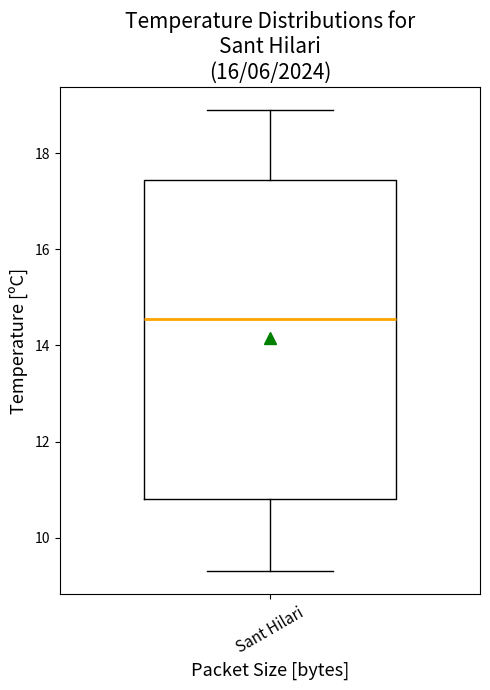

Read this box plot against the y-axis: the position of the median line, the range covered by the box, and the ends of both whiskers. The values are not printed on the chart, so give them approximately, as read against the axis.

median 14.6, box 10.8 to 17.4, whiskers 9.4 to 19.0